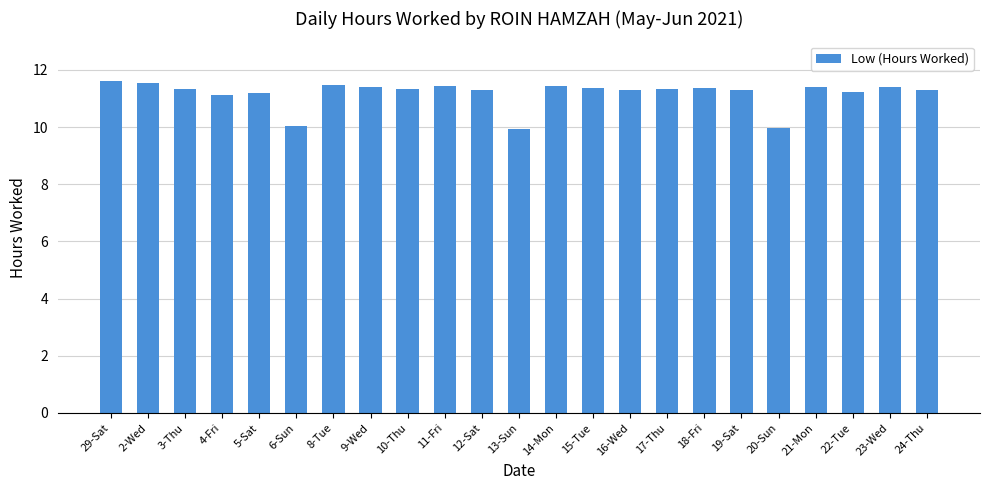

Read the value at 20-Sun.

10.0